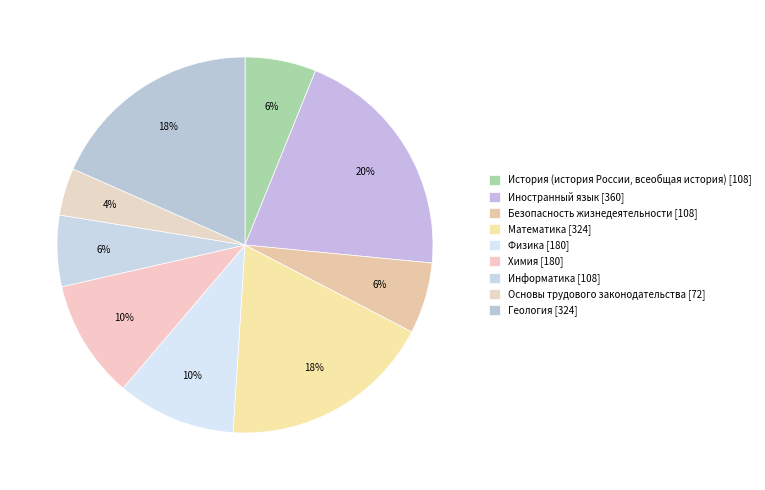

True or false: История (история России, всеобщая история) [108] accounts for 6% of the total.

True